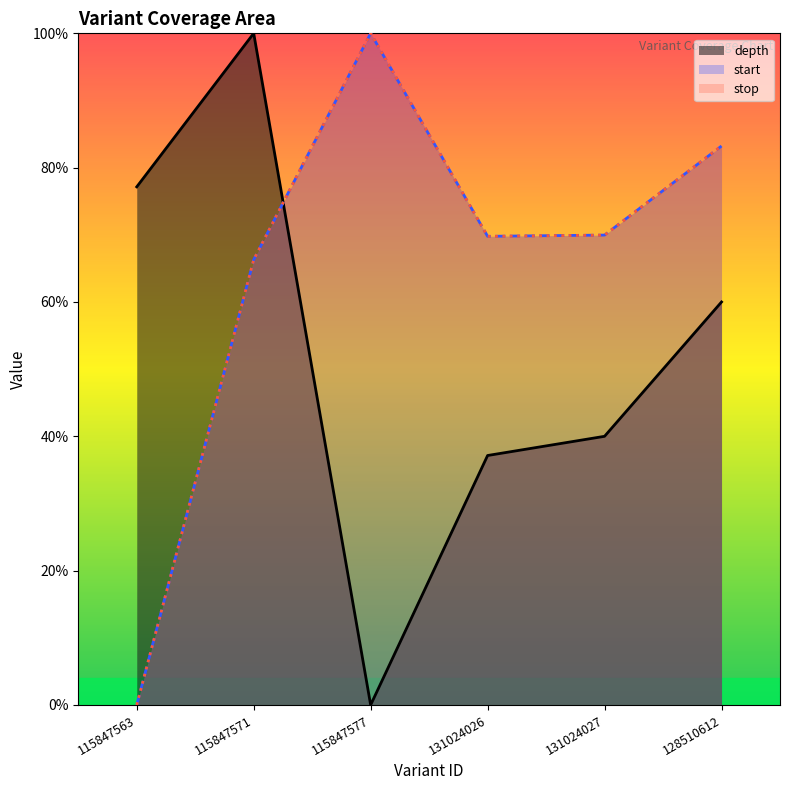

Reading left to right, what are all the values shown in this chart?

depth: 115847563=77.1	115847571=100.0	115847577=0.0	131024026=37.1	131024027=40.0	128510612=60.0
start: 115847563=0.0	115847571=66.3	115847577=100.0	131024026=69.8	131024027=70.0	128510612=83.2
stop: 115847563=0.0	115847571=66.3	115847577=100.0	131024026=69.8	131024027=70.0	128510612=83.2